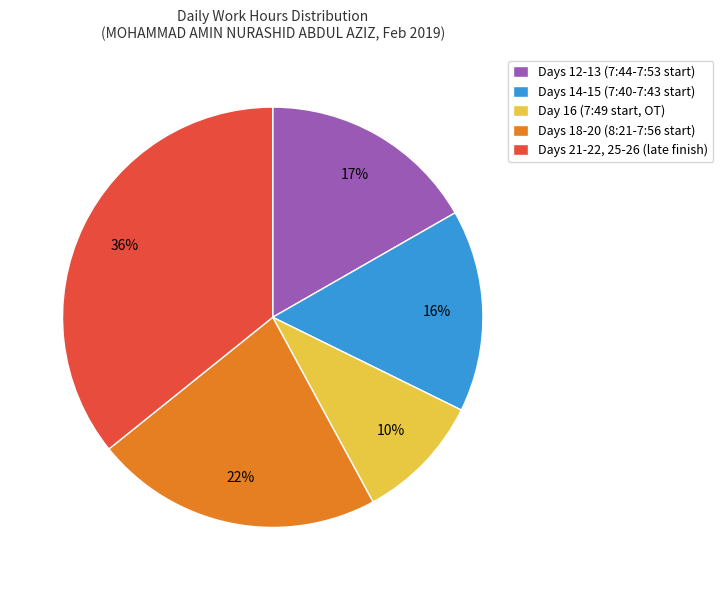

To the nearest percent, what is the difference between the Days 12-13 (7:44-7:53 start) and Days 18-20 (8:21-7:56 start) slice percentages?

5%